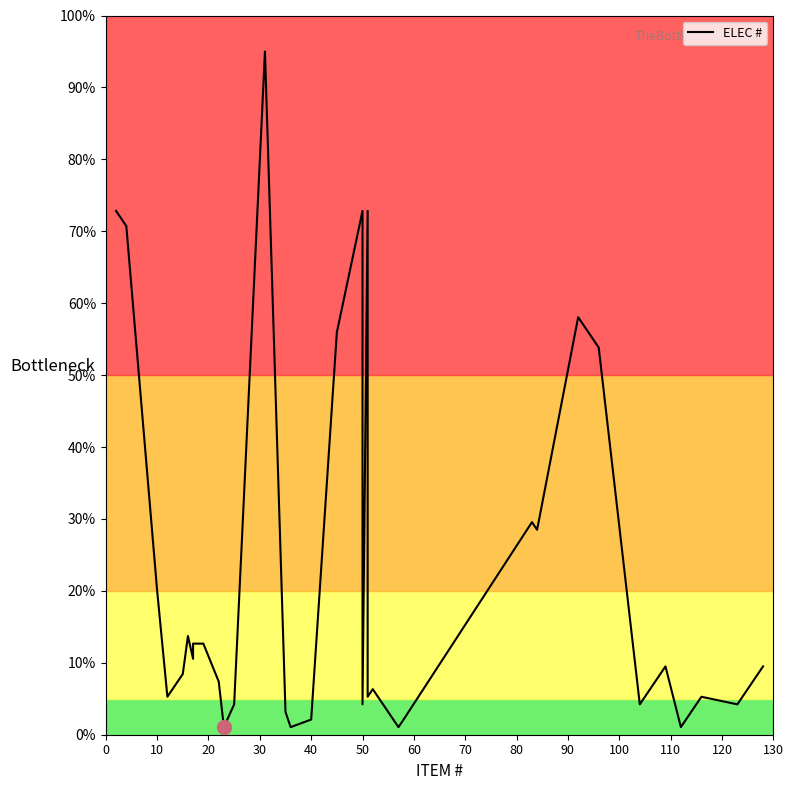

How many points are higher than both their immediate neighbors (excluding endpoints)?

9